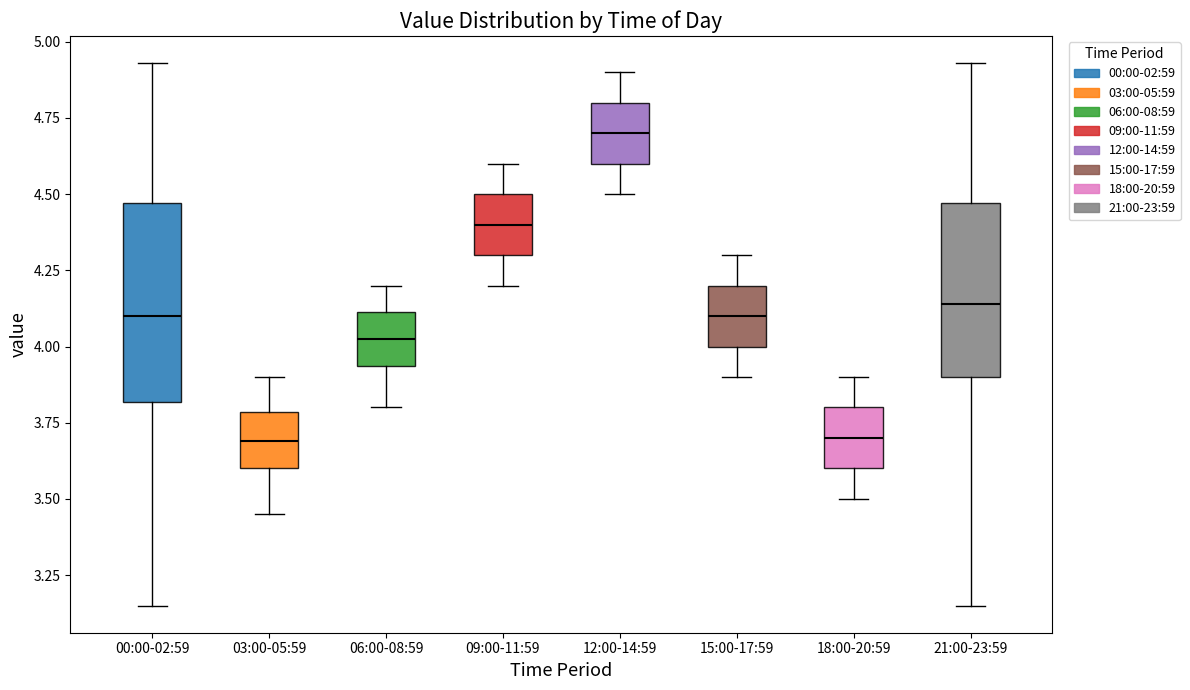

Reading left to right, transcribe this box plot: for each box, give where its median line is, the range the box spans, and where its two whiskers end, as read against the y-axis. The values are not printed on the chart, so give them approximately, as read against the axis.

00:00-02:59: median 4.10, box 3.80 to 4.45, whiskers 3.15 to 4.95
03:00-05:59: median 3.70, box 3.60 to 3.80, whiskers 3.45 to 3.90
06:00-08:59: median 4.05, box 3.95 to 4.10, whiskers 3.80 to 4.20
09:00-11:59: median 4.40, box 4.30 to 4.50, whiskers 4.20 to 4.60
12:00-14:59: median 4.70, box 4.60 to 4.80, whiskers 4.50 to 4.90
15:00-17:59: median 4.10, box 4.00 to 4.20, whiskers 3.90 to 4.30
18:00-20:59: median 3.70, box 3.60 to 3.80, whiskers 3.50 to 3.90
21:00-23:59: median 4.15, box 3.90 to 4.45, whiskers 3.15 to 4.95